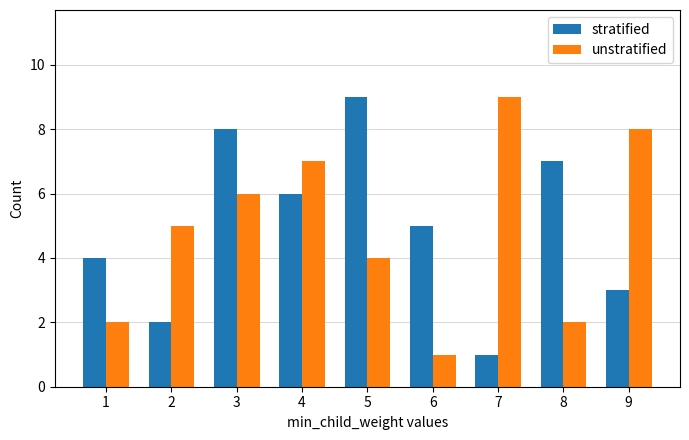

Reading left to right, list all the values displayed in this chart.

stratified: 4	2	8	6	9	5	1	7	3
unstratified: 2	5	6	7	4	1	9	2	8